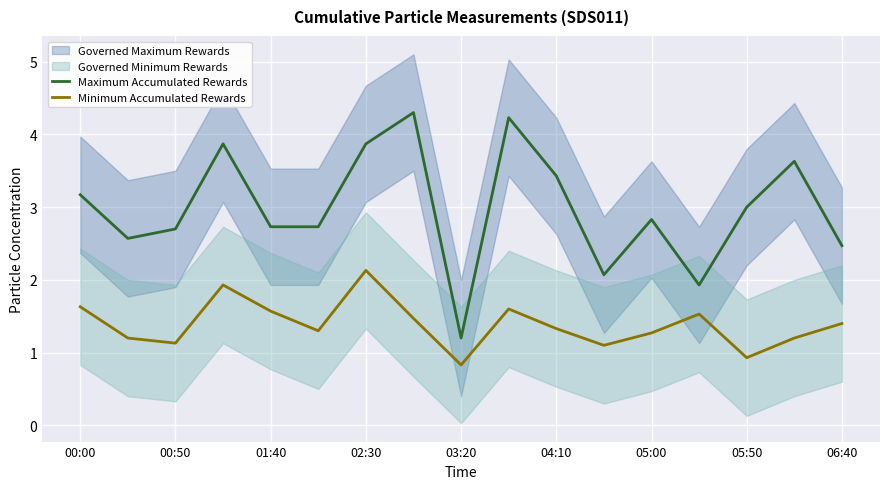

True or false: Minimum Accumulated Rewards and Maximum Accumulated Rewards intersect in this chart.

False